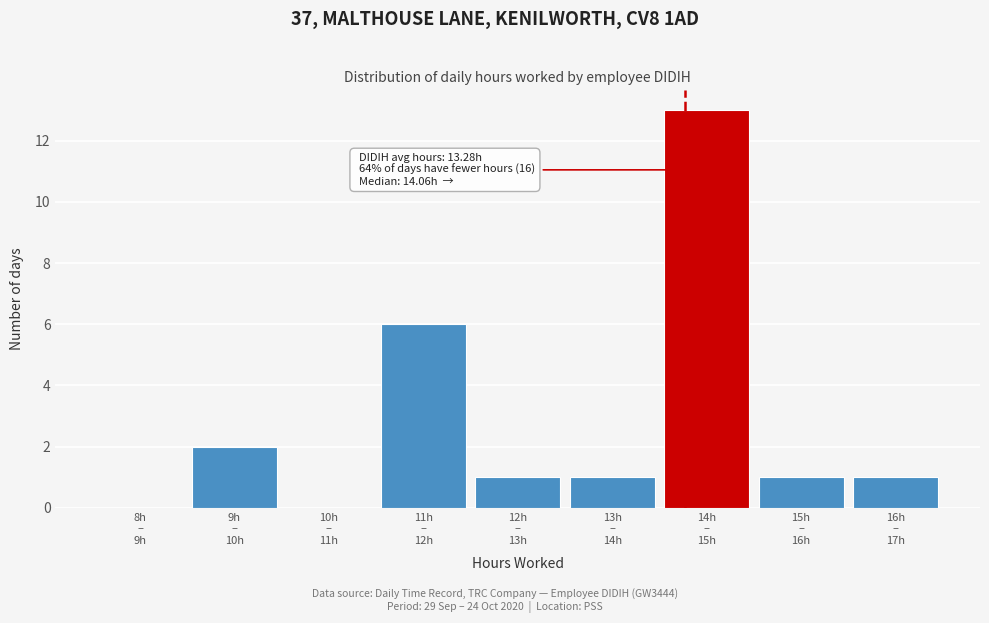

What is the greatest value displayed?

13